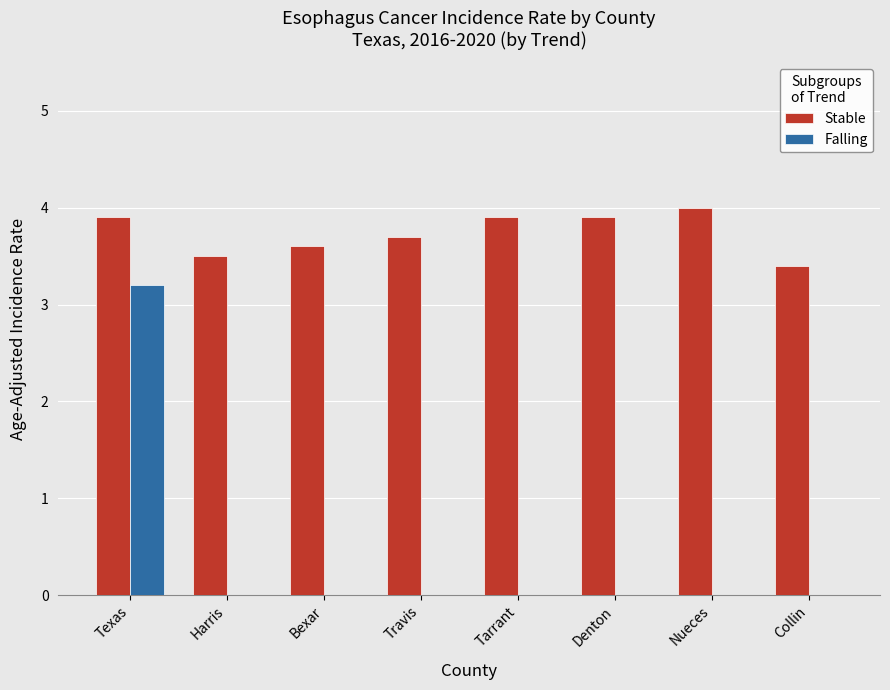

The Falling series shows -1.3 at Denton. True or false?

False